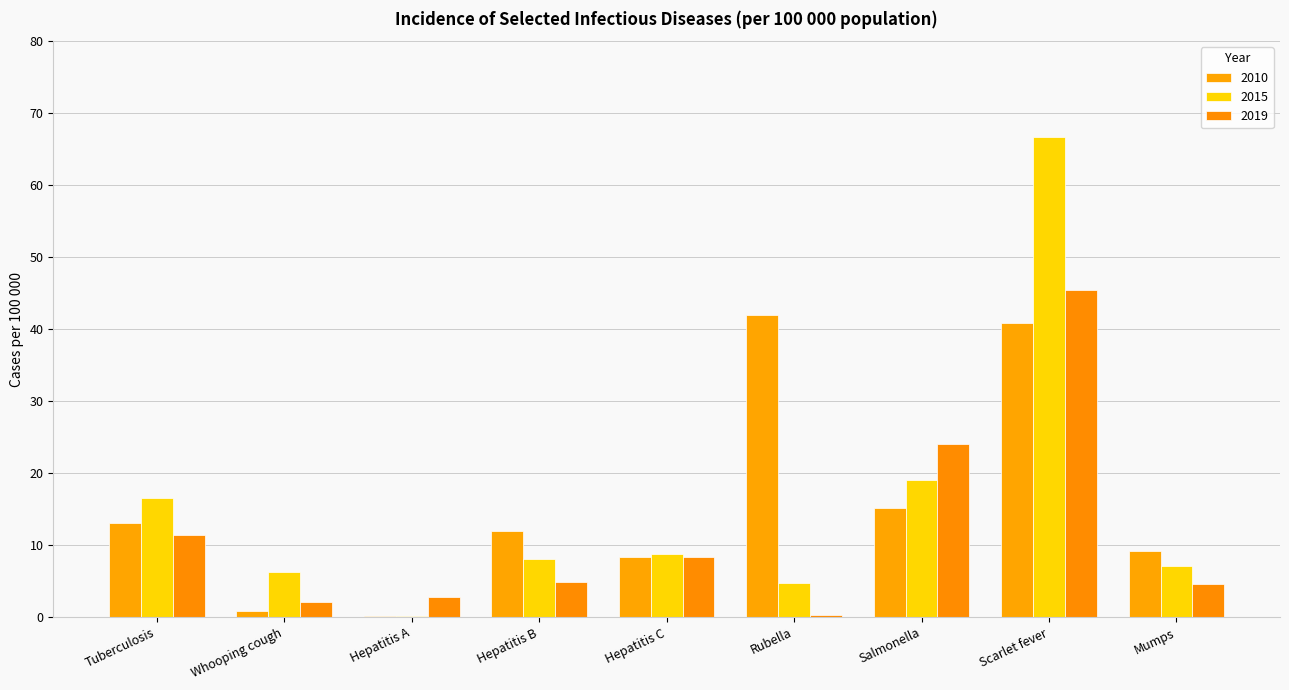

What position from the right is Tuberculosis?

9